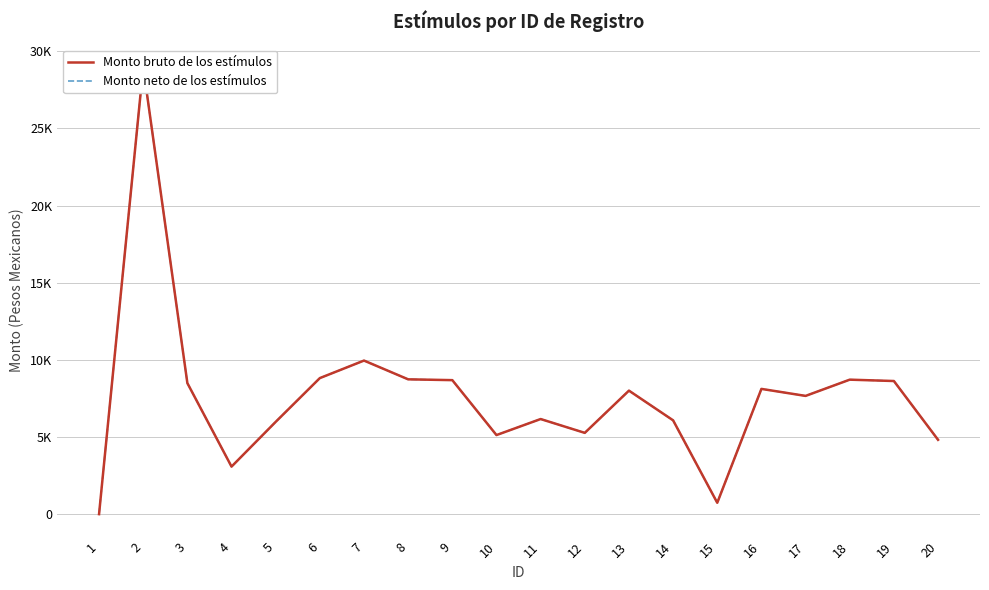

How many data points in Monto bruto de los estímulos are less than 8004?

10